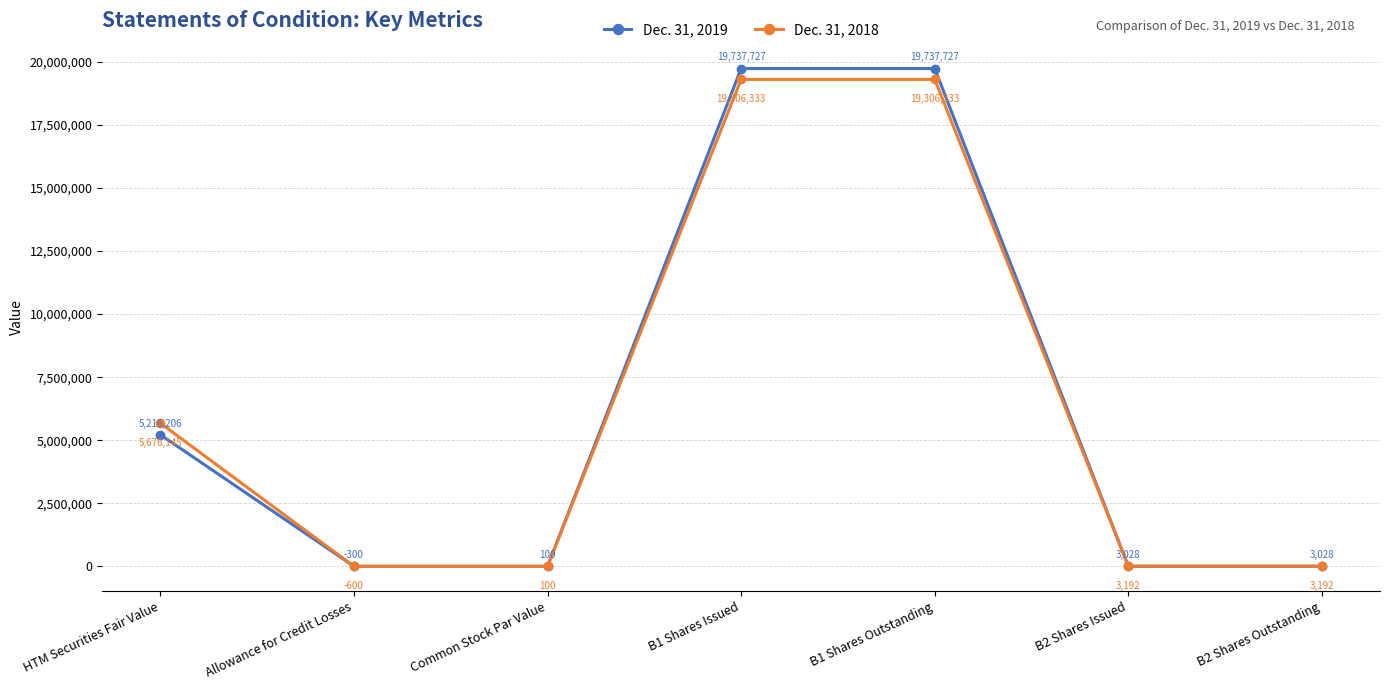

Rank the series at B1 Shares Issued from highest to lowest value.

Dec. 31, 2019, Dec. 31, 2018